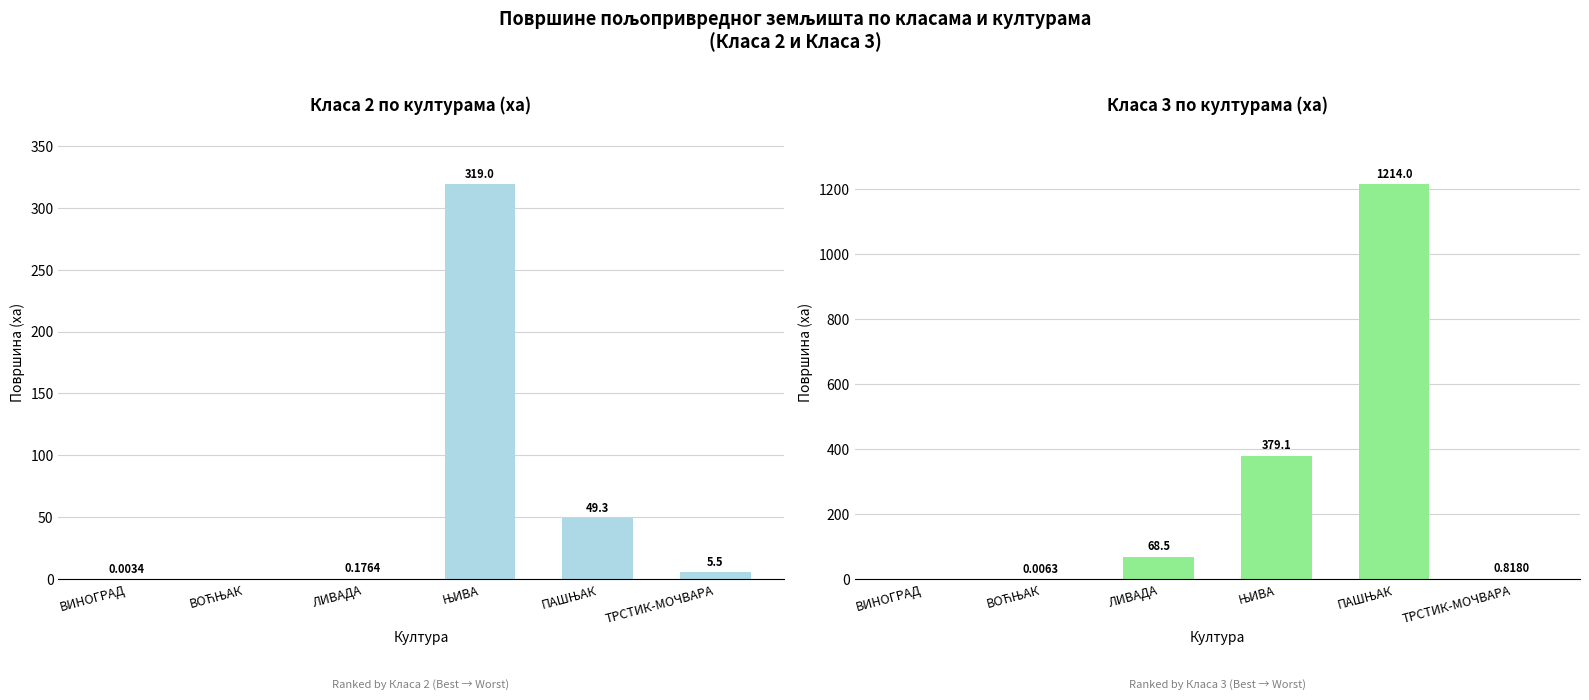

How many values in Класа 3 are above zero?

5